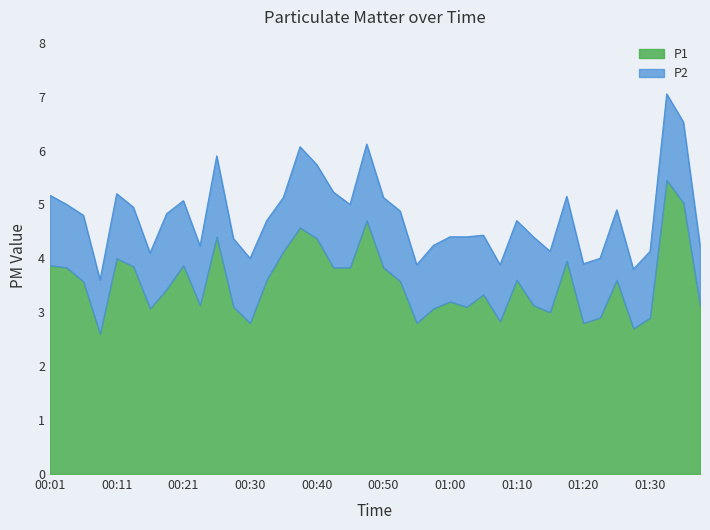

How many categories are shown in the chart?

40